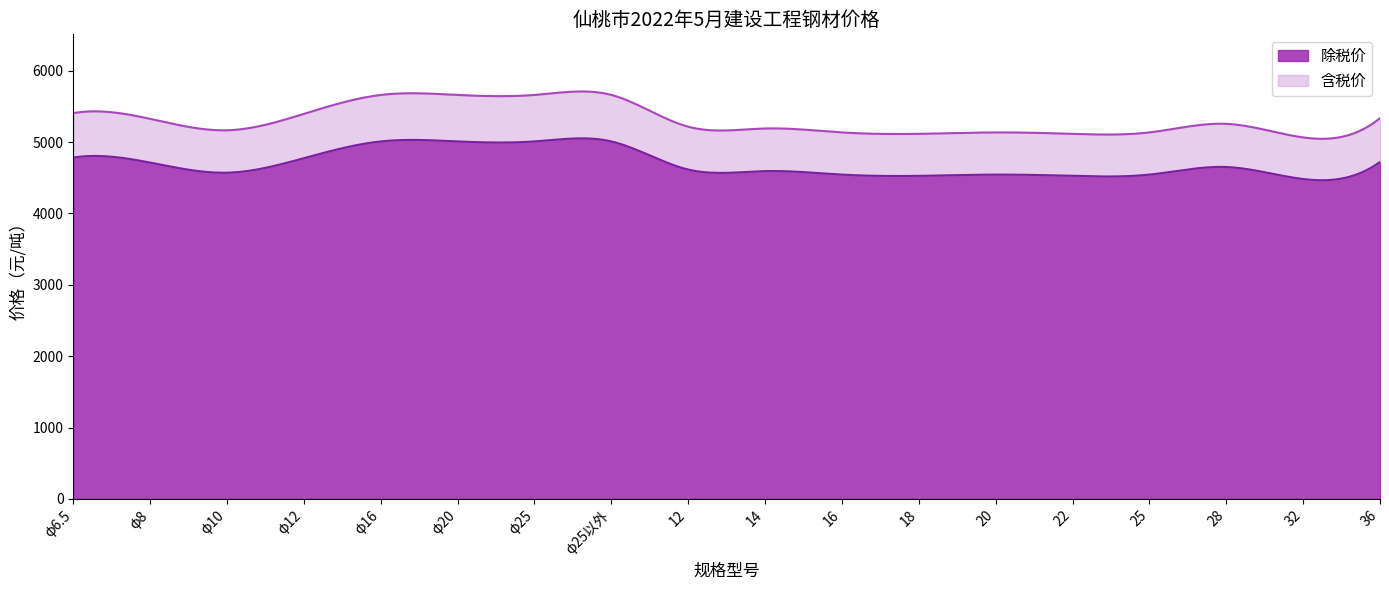

What is the label of the 2nd point from the left?

φ8